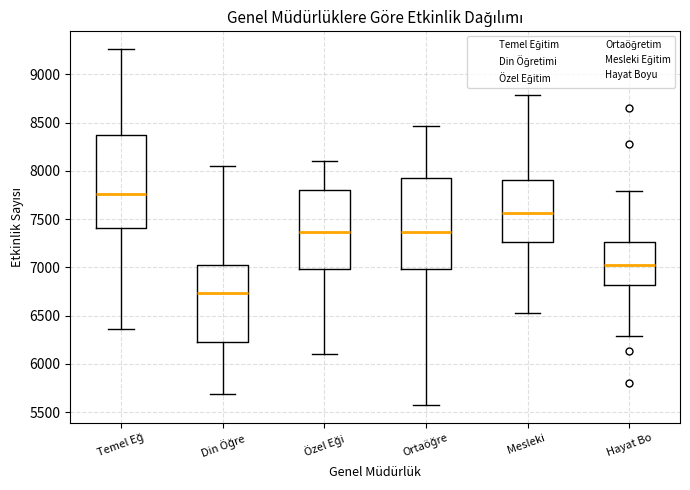

Where does the median line of the box for Din Öğre sit on the y-axis? The values are not printed on the chart, so give them approximately, as read against the axis.

6750